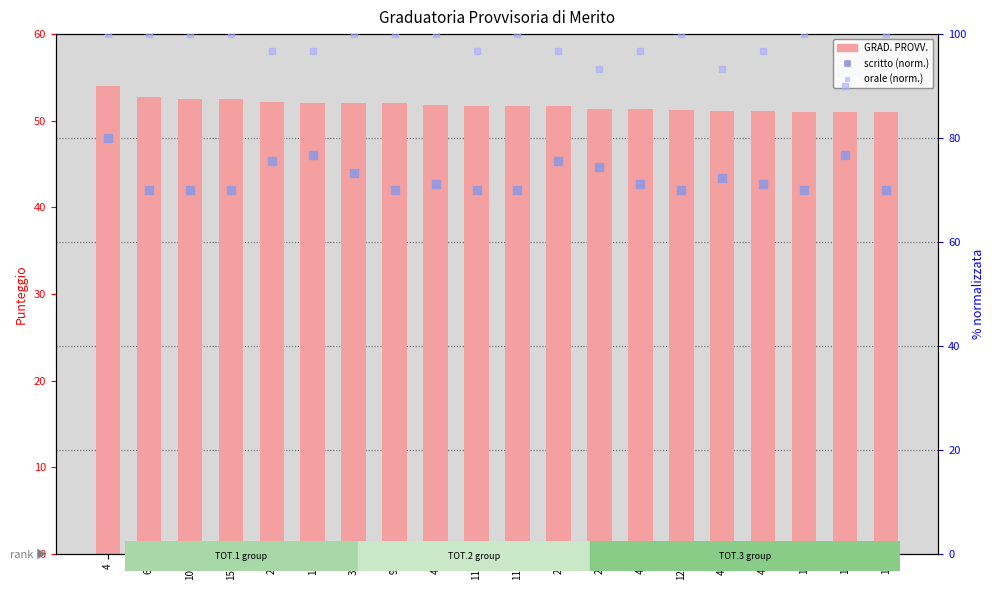

Is the value of GRAD. PROVV. at 4 greater than the value of scritto (norm.) at 17?

No